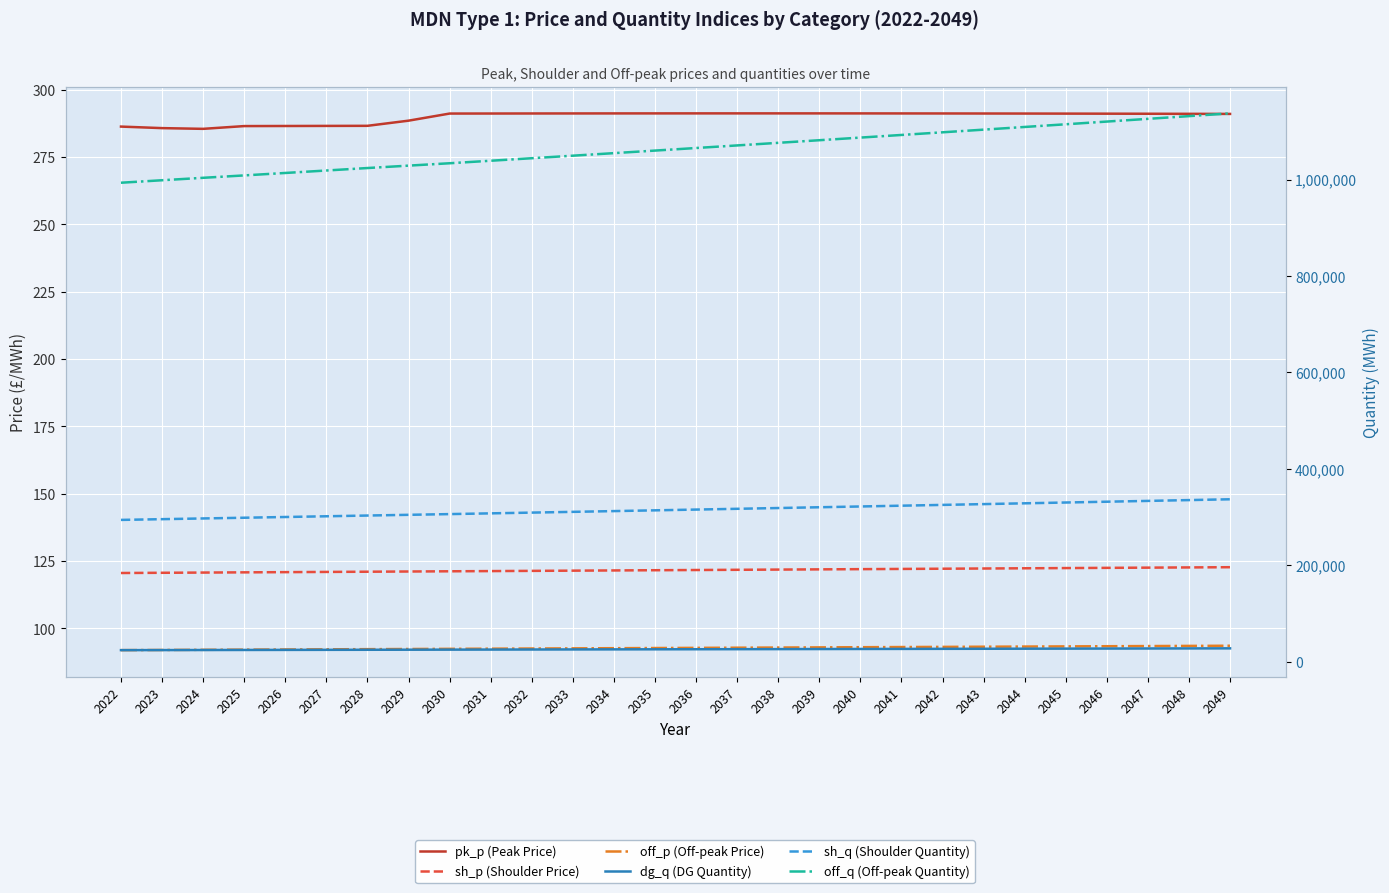

Reading left to right, what are all the values shown in this chart?

pk_p (Peak Price): 2022=286.3	2023=285.8	2024=285.5	2025=286.5	2026=286.6	2027=286.6	2028=286.6	2029=288.5	2030=291.2	2031=291.2	2032=291.2	2033=291.2	2034=291.2	2035=291.2	2036=291.2	2037=291.2	2038=291.2	2039=291.2	2040=291.2	2041=291.2	2042=291.2	2043=291.2	2044=291.2	2045=291.1	2046=291.1	2047=291.1	2048=291.1	2049=291.0
sh_p (Shoulder Price): 2022=120.5	2023=120.6	2024=120.7	2025=120.8	2026=120.9	2027=120.9	2028=121.0	2029=121.1	2030=121.2	2031=121.3	2032=121.3	2033=121.4	2034=121.5	2035=121.6	2036=121.7	2037=121.7	2038=121.8	2039=121.9	2040=122.0	2041=122.1	2042=122.1	2043=122.2	2044=122.3	2045=122.4	2046=122.5	2047=122.5	2048=122.6	2049=122.7
off_p (Off-peak Price): 2022=91.9	2023=92.0	2024=92.0	2025=92.1	2026=92.1	2027=92.2	2028=92.3	2029=92.3	2030=92.4	2031=92.4	2032=92.5	2033=92.6	2034=92.6	2035=92.7	2036=92.7	2037=92.8	2038=92.9	2039=92.9	2040=93.0	2041=93.0	2042=93.1	2043=93.2	2044=93.2	2045=93.3	2046=93.3	2047=93.4	2048=93.5	2049=93.5
dg_q (DG Quantity): 2022=24157.2	2023=24276.6	2024=24403.4	2025=24537.2	2026=24667.0	2027=24797.5	2028=24928.6	2029=25069.6	2030=25215.1	2031=25348.6	2032=25482.7	2033=25617.5	2034=25753.0	2035=25889.3	2036=26026.2	2037=26163.9	2038=26302.3	2039=26441.5	2040=26581.3	2041=26721.9	2042=26863.2	2043=27005.3	2044=27148.1	2045=27291.7	2046=27436.0	2047=27581.1	2048=27727.0	2049=27873.6
sh_q (Shoulder Quantity): 2022=294213.5	2023=295734.5	2024=297233.7	2025=298714.1	2026=300222.9	2027=301738.8	2028=303262.5	2029=304754.2	2030=306238.6	2031=307785.6	2032=309339.5	2033=310901.2	2034=312470.9	2035=314048.5	2036=315634.0	2037=317227.6	2038=318829.2	2039=320439.0	2040=322056.9	2041=323683.0	2042=325317.3	2043=326959.8	2044=328610.7	2045=330270.0	2046=331937.6	2047=333613.7	2048=335298.2	2049=336991.3
off_q (Off-peak Quantity): 2022=993348.5	2023=998501.6	2024=1003552.3	2025=1008513.0	2026=1013588.8	2027=1018689.1	2028=1023815.0	2029=1028793.8	2030=1033731.8	2031=1038935.2	2032=1044161.7	2033=1049414.5	2034=1054693.8	2035=1059999.7	2036=1065332.4	2037=1070692.0	2038=1076078.6	2039=1081492.4	2040=1086933.4	2041=1092402.0	2042=1097898.1	2043=1103421.9	2044=1108973.6	2045=1114553.3	2046=1120161.2	2047=1125797.4	2048=1131462.0	2049=1137155.2